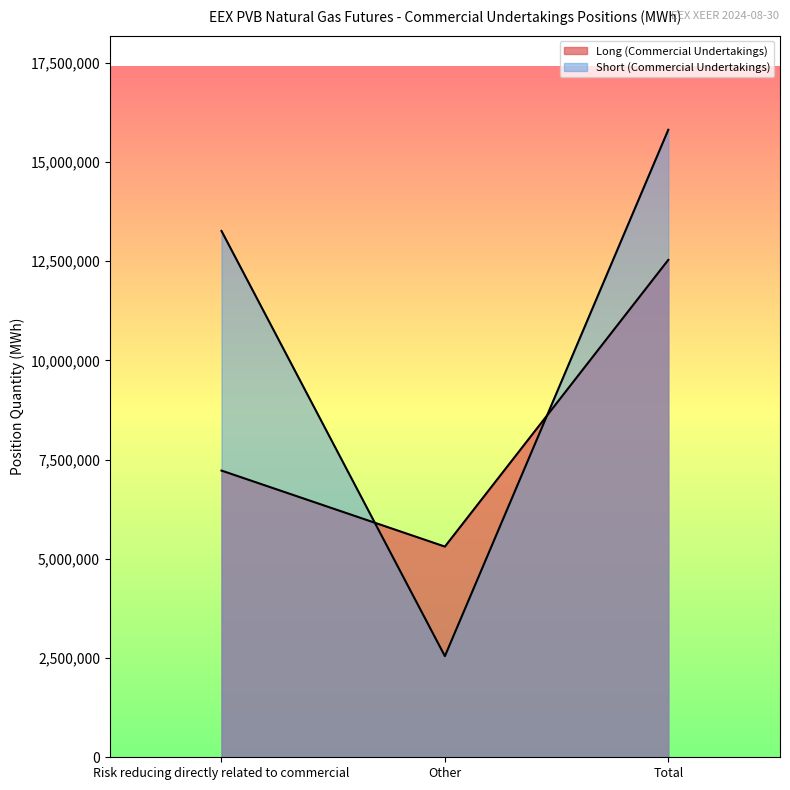

Which label corresponds to the smallest value in the chart?

Other